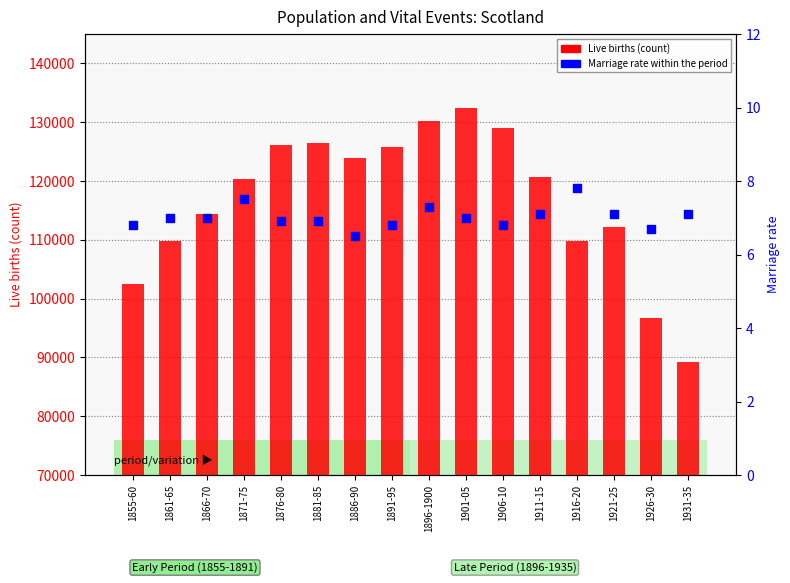

Which series has the largest Y range (max minus min)?

Live births (count)